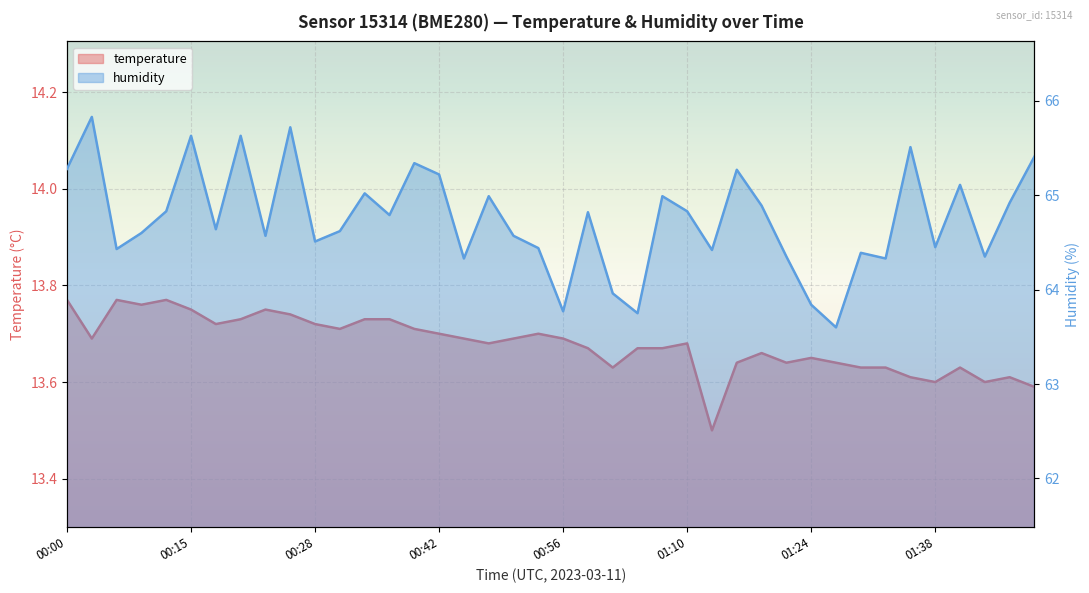

What is the difference between the humidity values at 01:07 and 01:49?

0.4